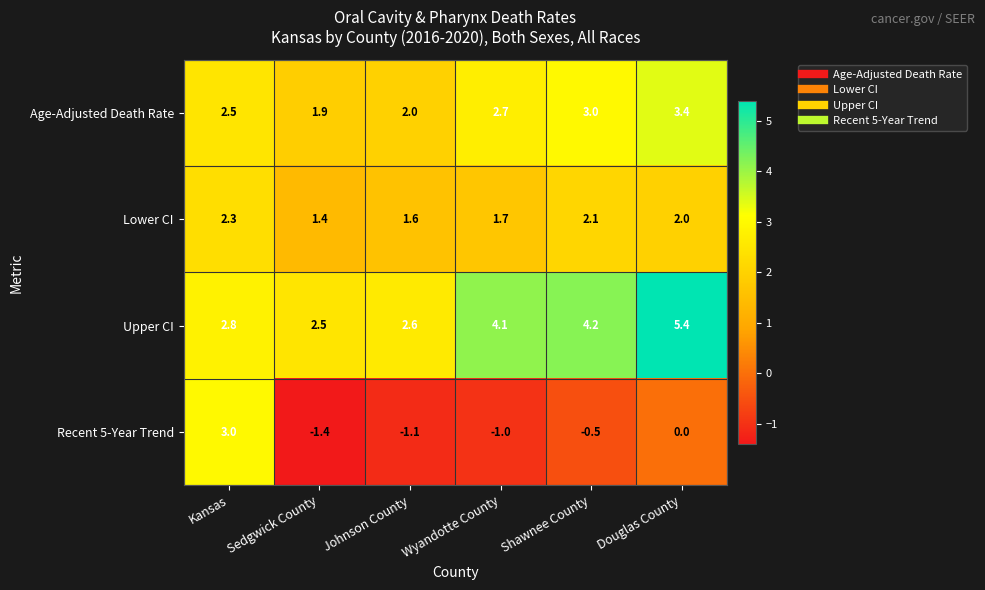

Which series has the largest total across all categories?

Upper CI